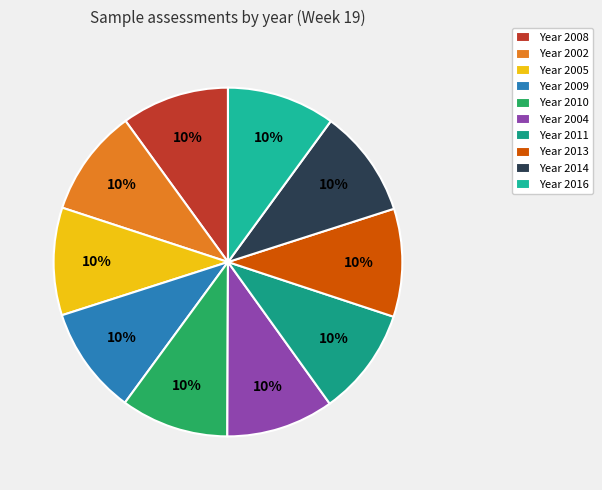

How many slices are in this pie chart?

10